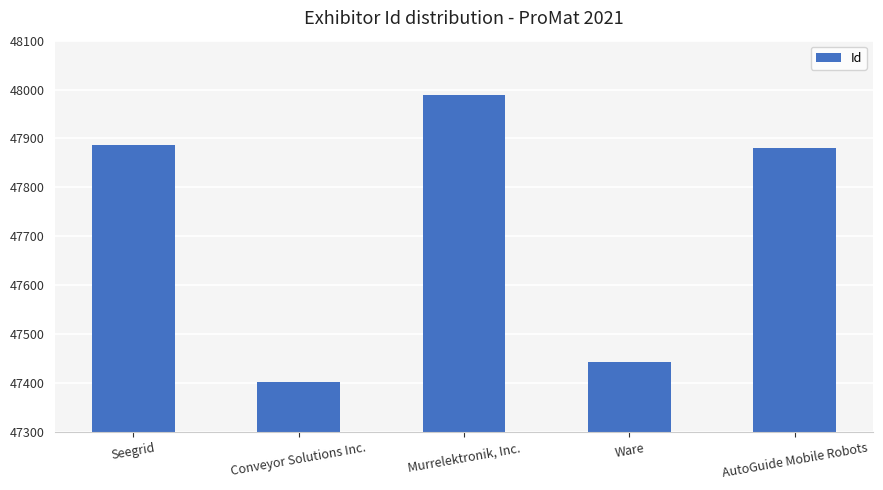

What is the difference between the values at Murrelektronik, Inc. and Ware?

547